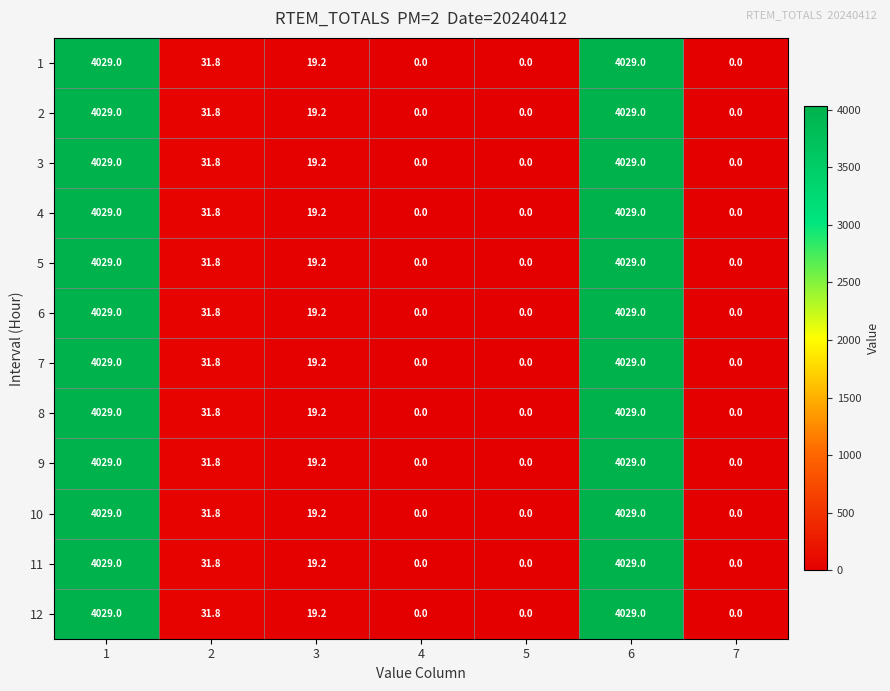

At how many categories does at least one series exceed 2868?

2